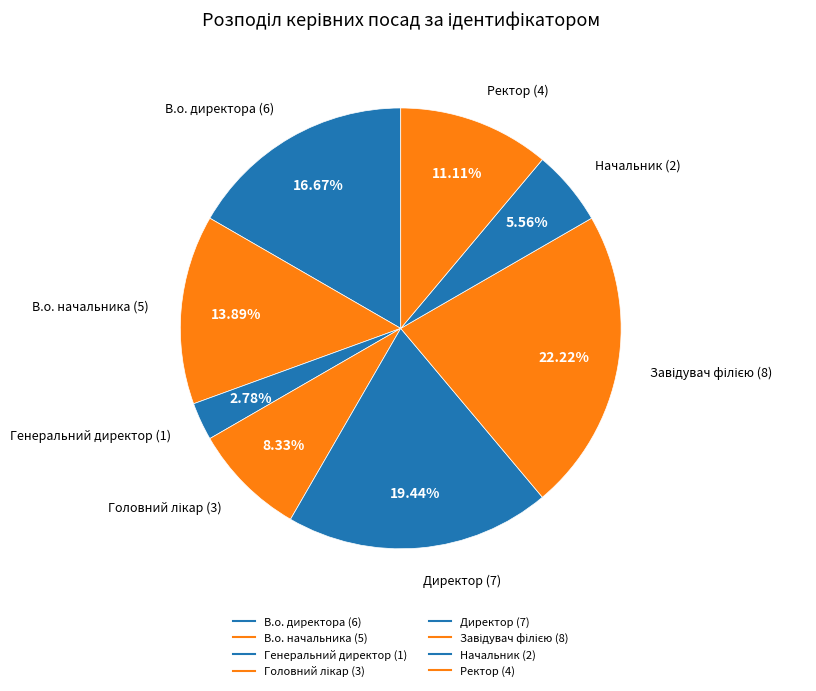

What percentage do Ректор and Директор together represent?

30.6%